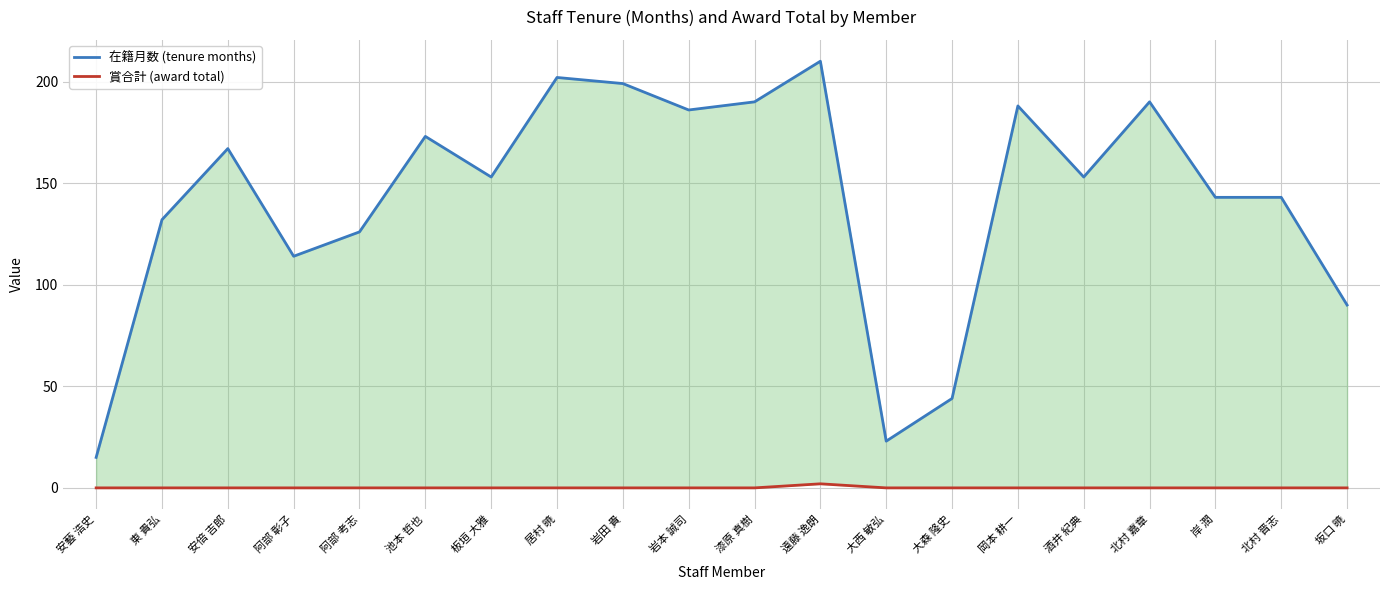

What is the label of the 16th point from the right?

阿部 考志